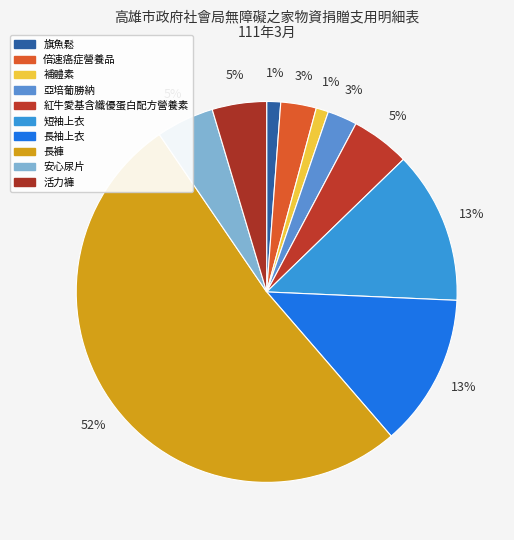

Which category has the biggest portion of the pie?

長褲